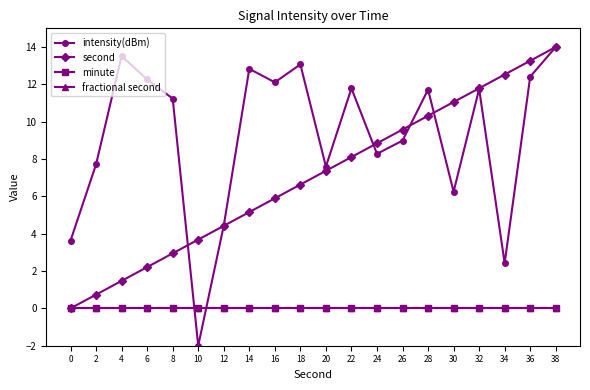

Rank the categories by second value from highest to lowest.

38, 36, 34, 32, 30, 28, 26, 24, 22, 20, 18, 16, 14, 12, 10, 8, 6, 4, 2, 0